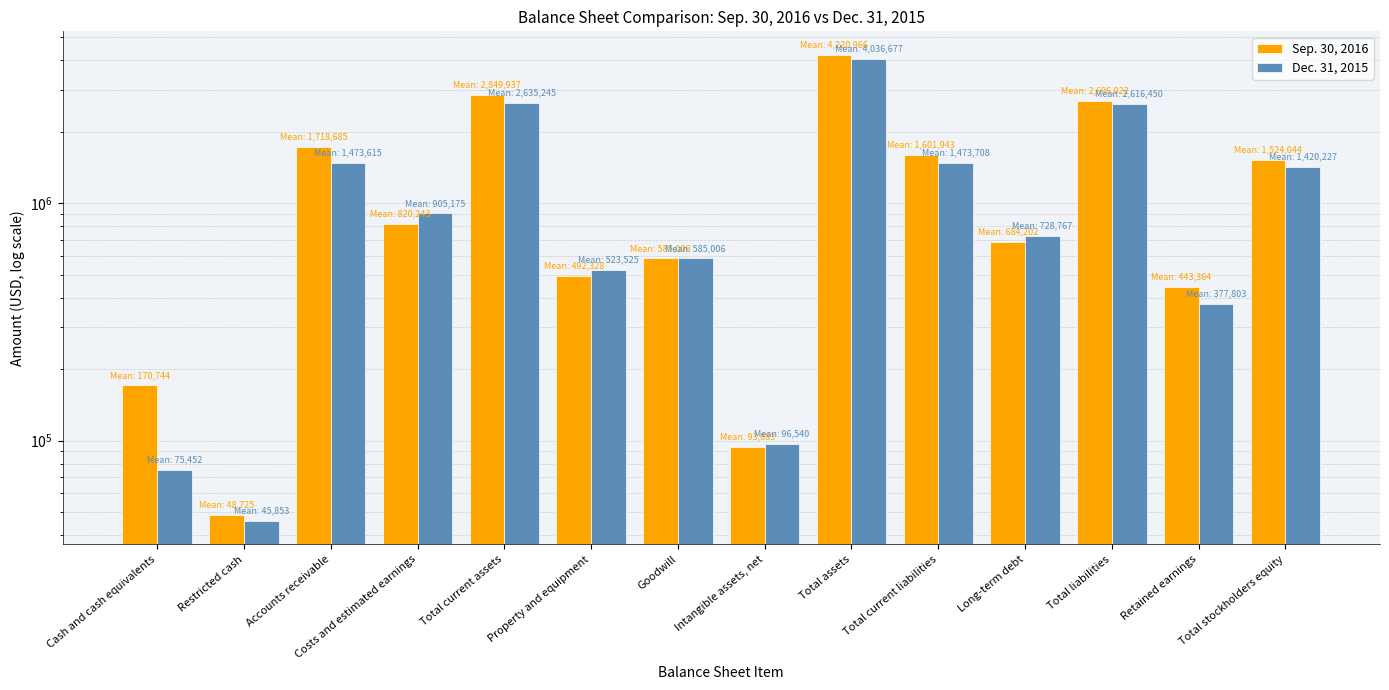

At which label is Sep. 30, 2016 closest to 2134845?

Accounts receivable